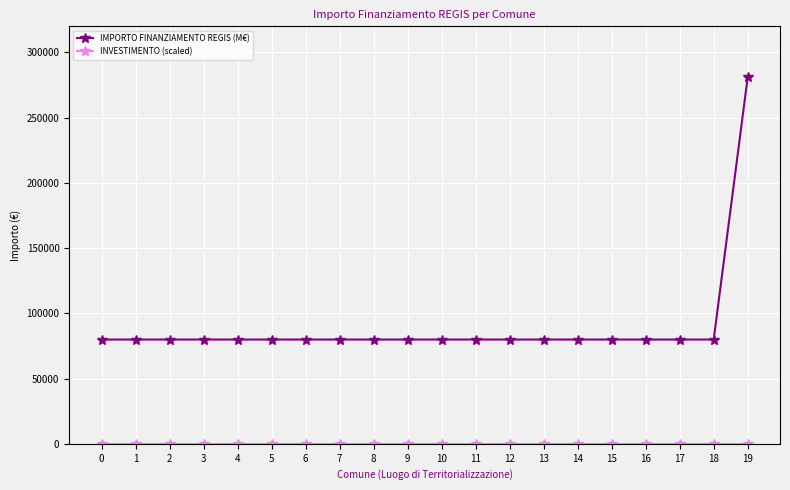

True or false: IMPORTO FINANZIAMENTO REGIS (M€) has a value of 79922.0 at 2.

True